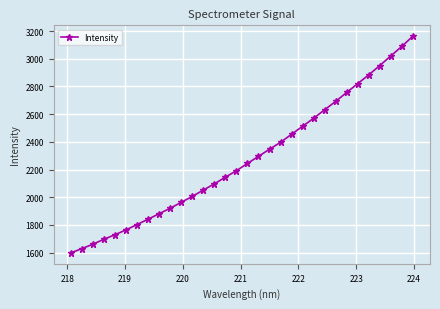

What is the value of the 27th point from the left?

2820.8